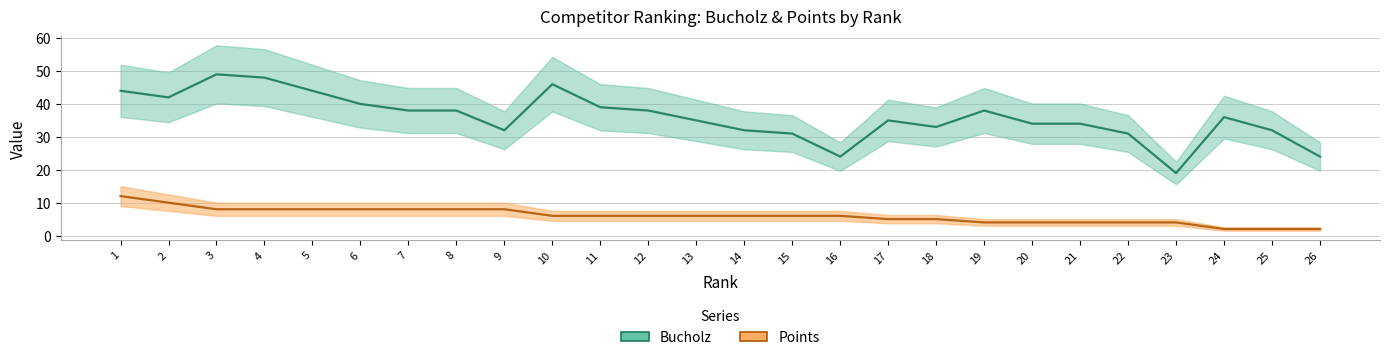

How many series are shown in this chart?

2